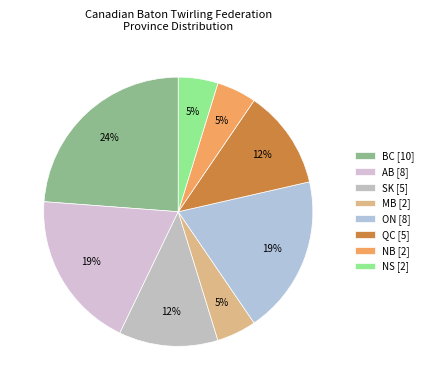

How much of the chart is everything except SK?

88.1%